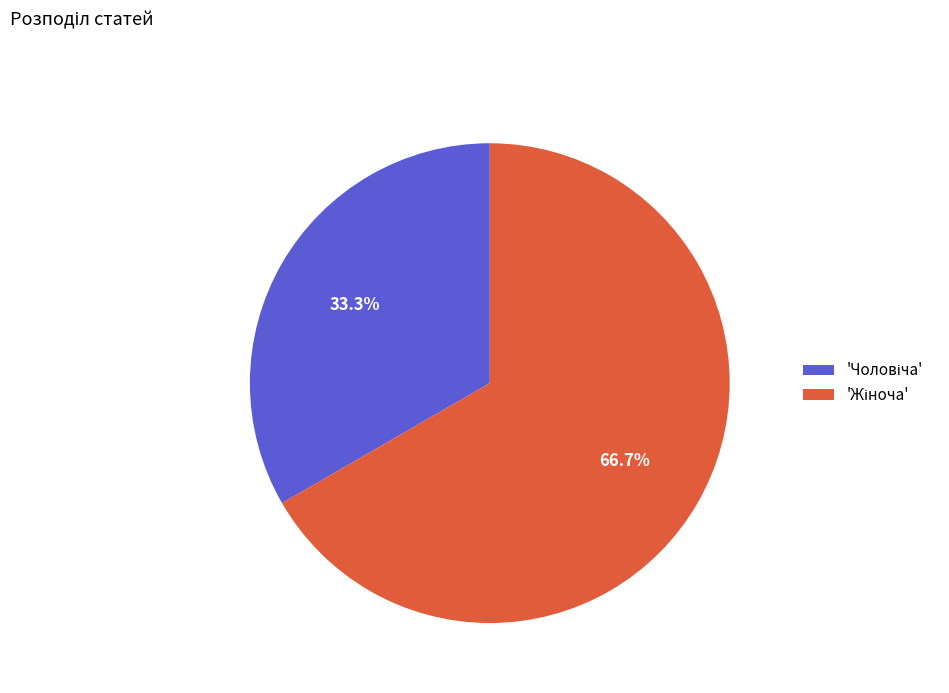

Count the number of slices in the pie.

2